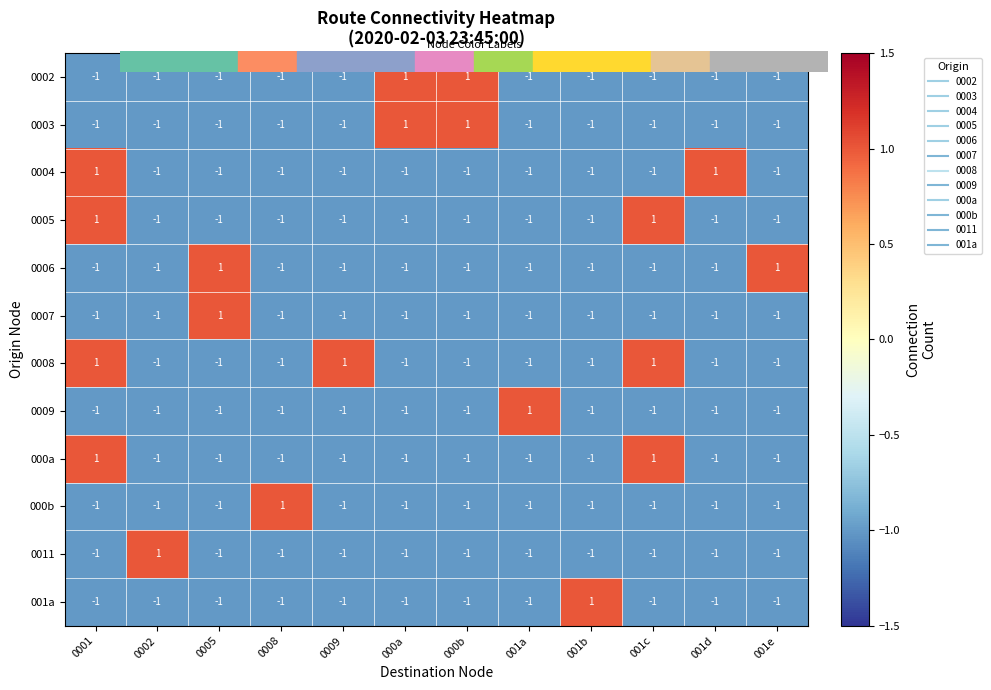

Is it true that 000a equals -1 at 0002?

True